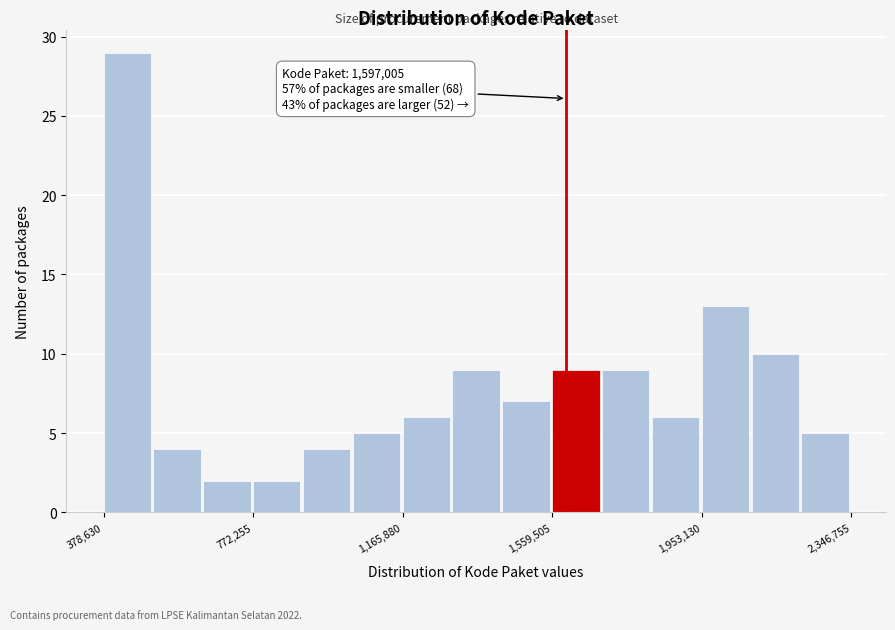

Around what value on the x-axis is the tallest bar? Give the approximate position of its centre, as read against the axis.

450000